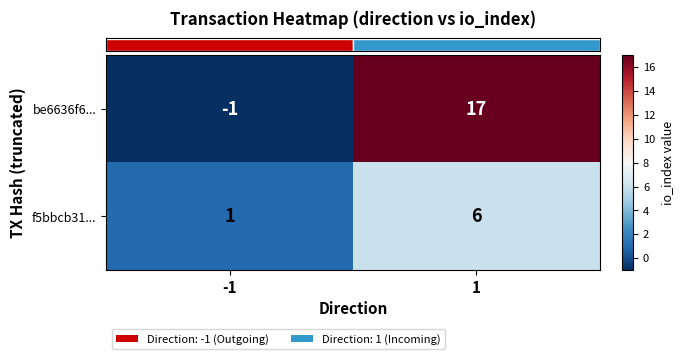

Rank the series by their average value, from highest to lowest.

be6636f6..., f5bbcb31...